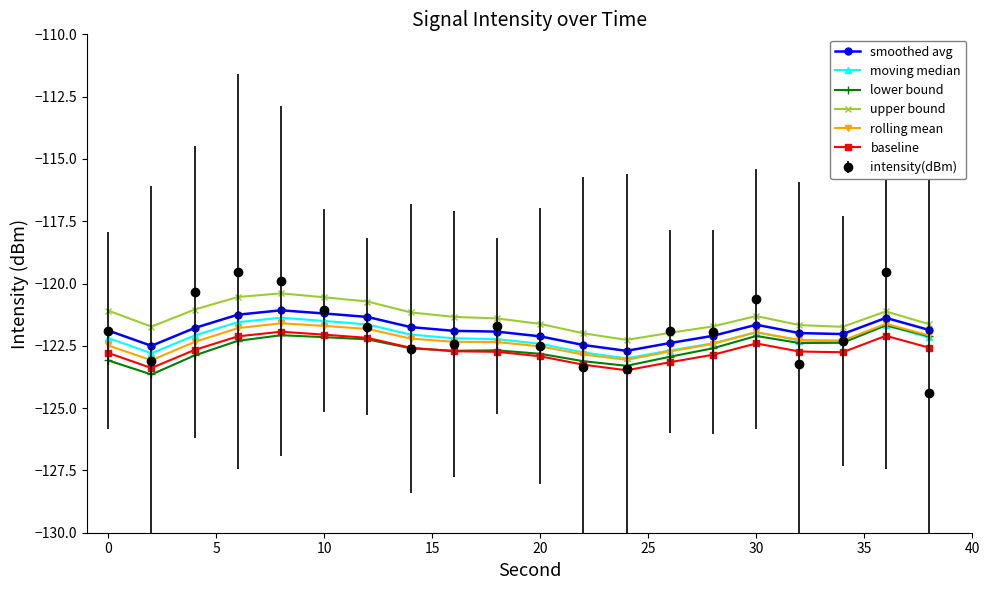

Which series has the widest spread of values?

intensity(dBm)